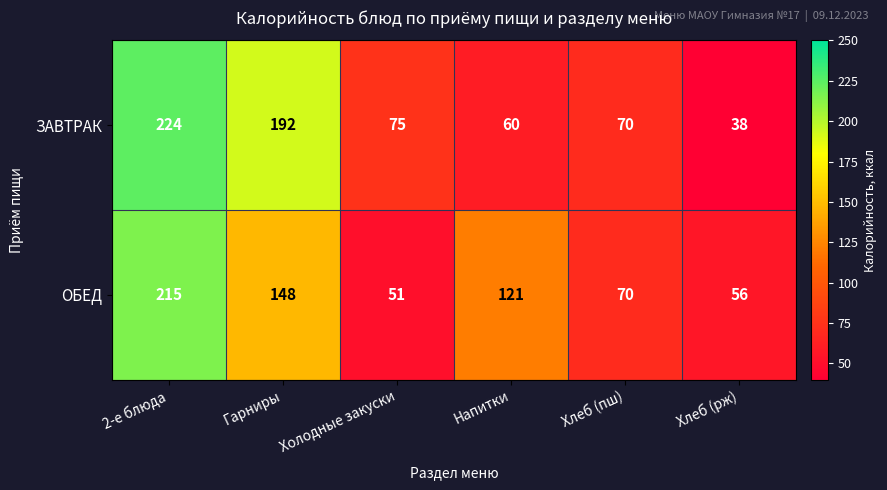

Which series has the largest total across all categories?

ОБЕД